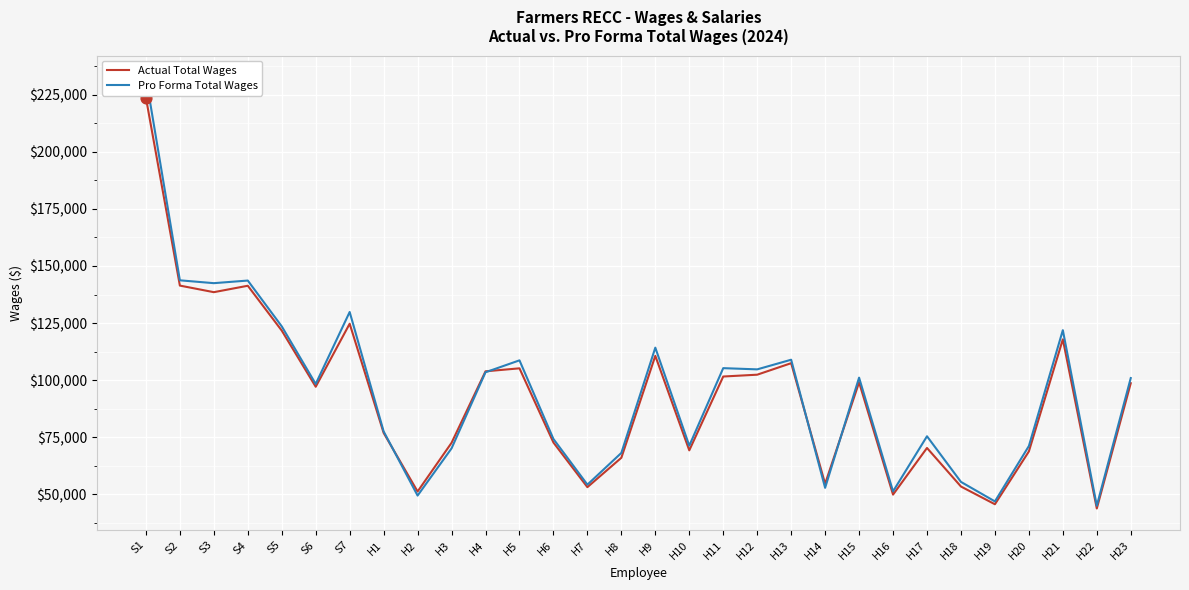

Which series has the widest spread of Y values?

Pro Forma Total Wages